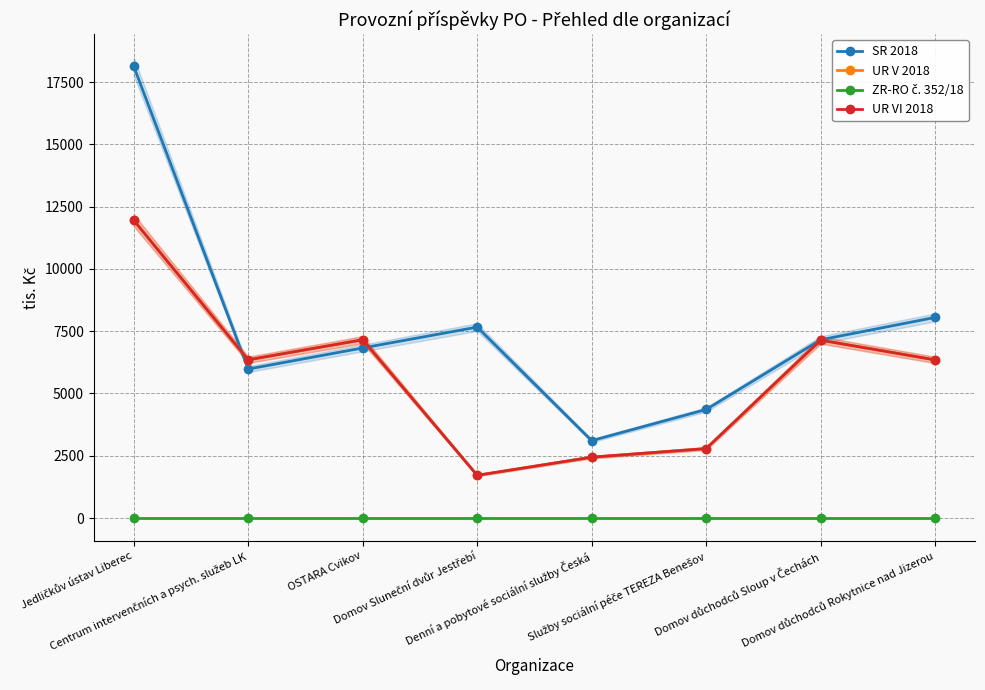

At how many categories does at least one series exceed 3415?

7